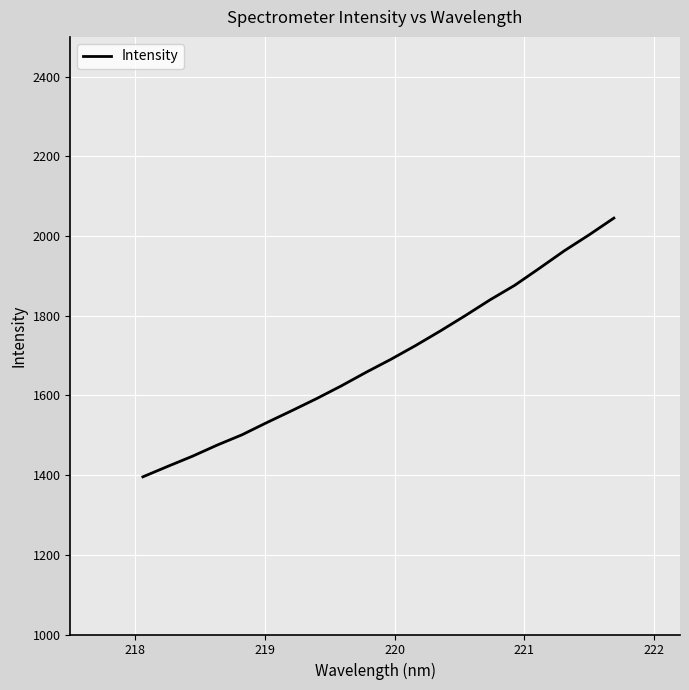

What is the smallest value displayed?

1395.7